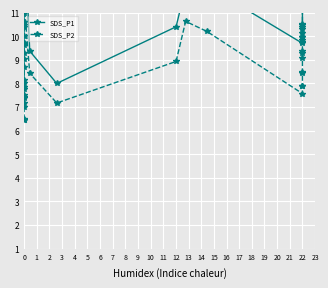

What are all the series names shown in the legend?

SDS_P1, SDS_P2